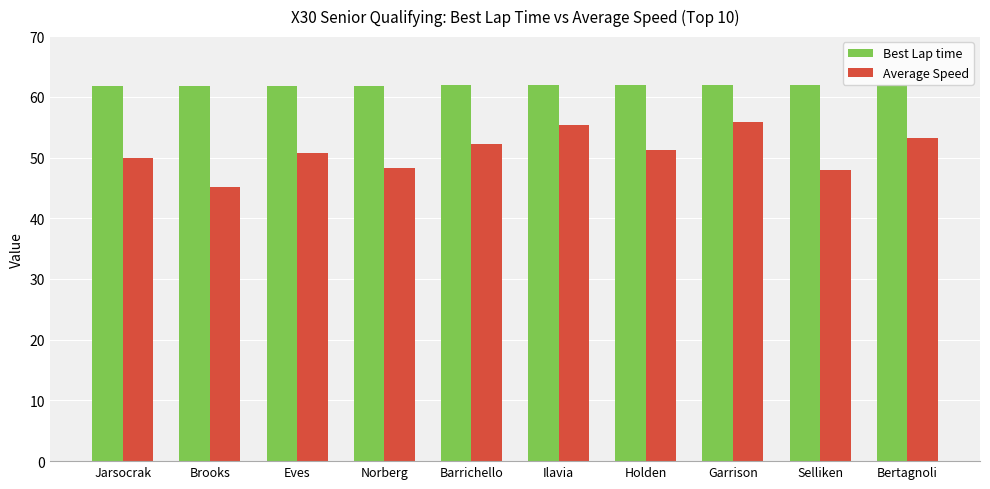

What is the difference between the maximum and minimum values in the Best Lap time series?

0.3